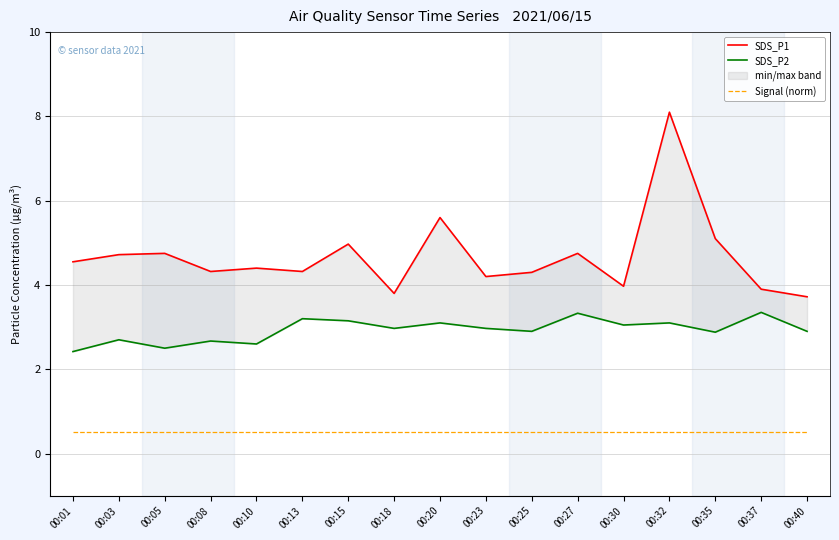

How many values in the SDS_P1 series exceed 4?

13